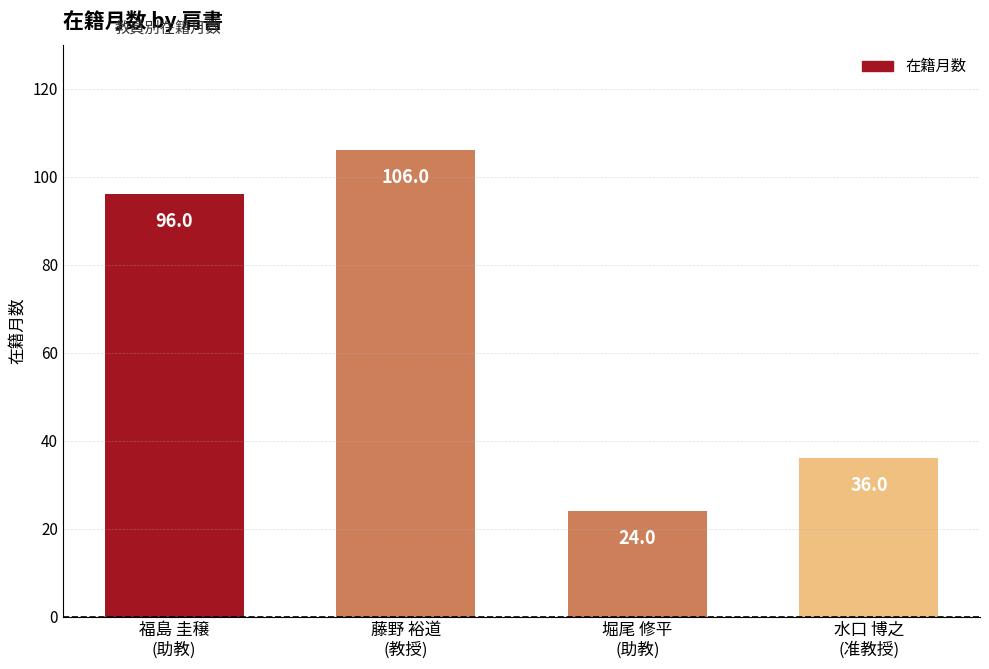

How many values are below 96?

2